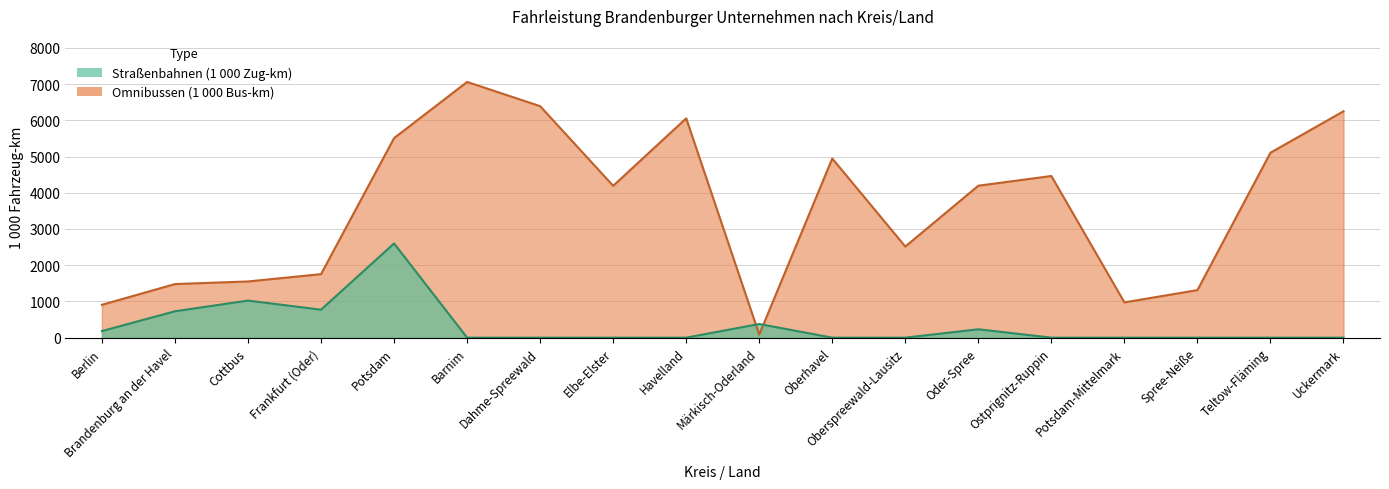

What is the average value of the Omnibussen (1 000 Bus-km) series?

3596